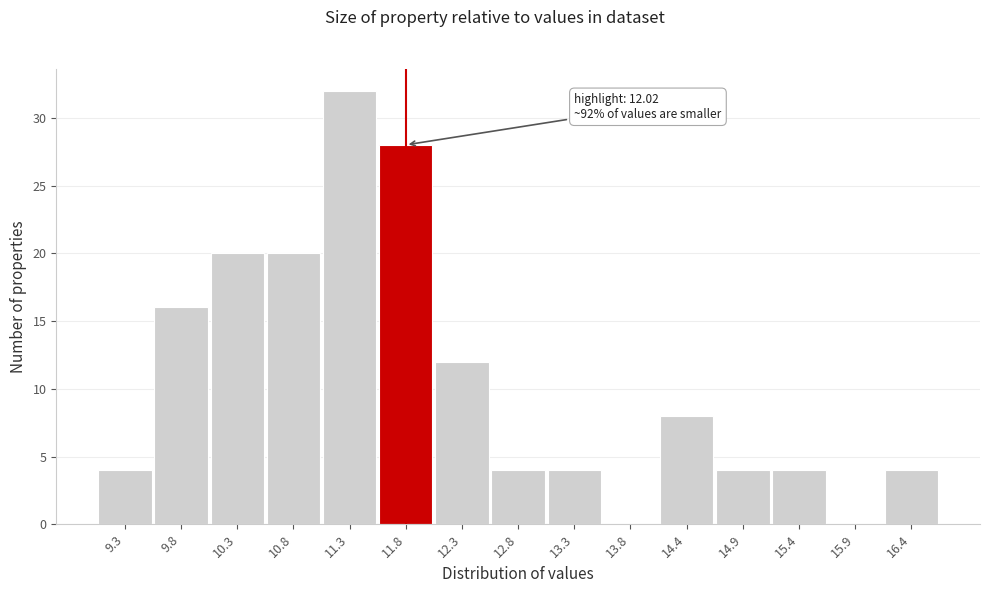

Reading left to right, extract all data points from this chart.

9.3=4	9.8=16	10.3=20	10.8=20	11.3=32	11.8=28	12.3=12	12.8=4	13.3=4	13.8=0	14.4=8	14.9=4	15.4=4	15.9=0	16.4=4